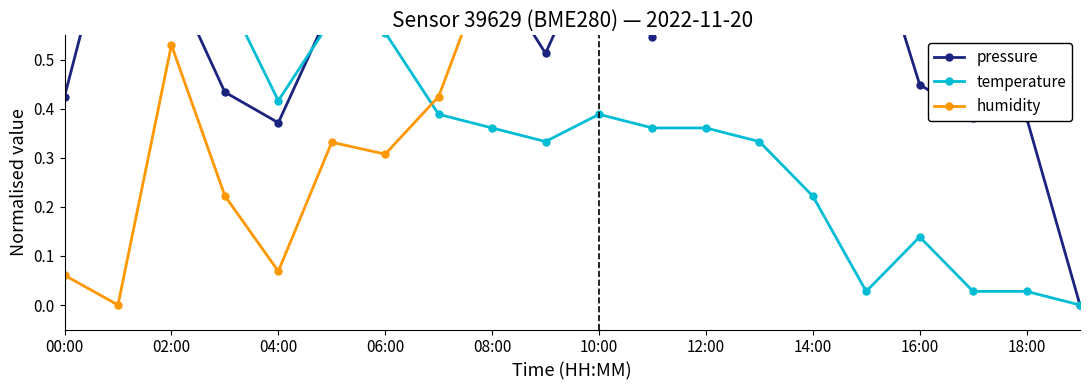

What is the average value of the temperature series?

0.4